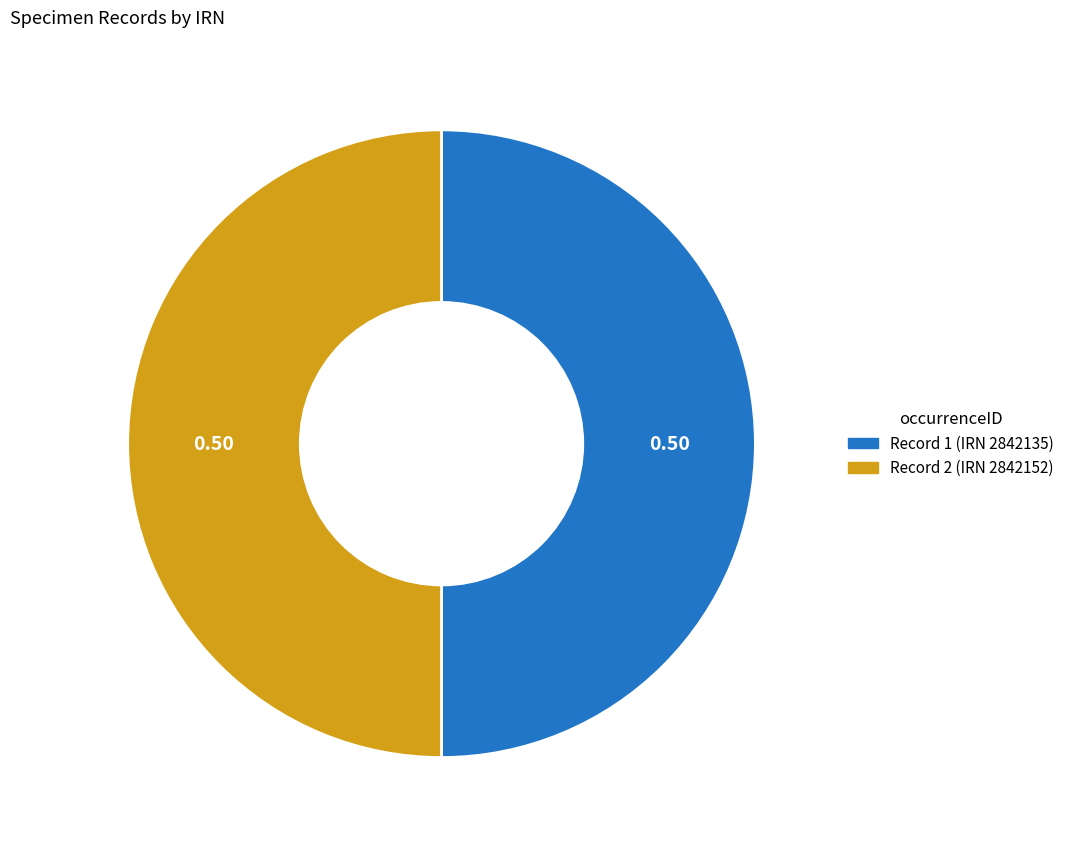

Do Record 2 (IRN 2842152) and Record 1 (IRN 2842135) together represent more than half of the pie?

Yes